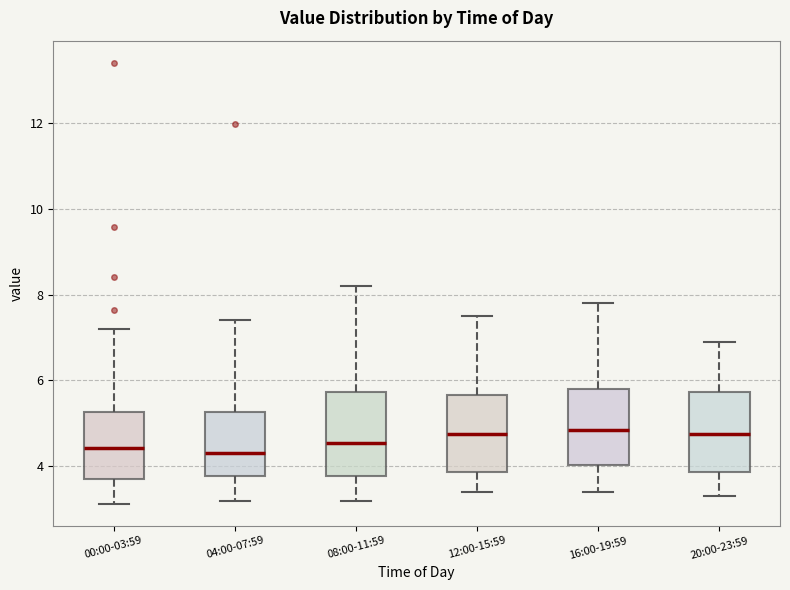

Reading left to right, read every box against the y-axis: the position of its median line, the range the box covers, and the ends of its whiskers. The values are not printed on the chart, so give them approximately, as read against the axis.

00:00-03:59: median 4.4, box 3.8 to 5.2, whiskers 3.2 to 7.2
04:00-07:59: median 4.4, box 3.8 to 5.2, whiskers 3.2 to 7.4
08:00-11:59: median 4.6, box 3.8 to 5.8, whiskers 3.2 to 8.2
12:00-15:59: median 4.8, box 3.8 to 5.6, whiskers 3.4 to 7.6
16:00-19:59: median 4.8, box 4.0 to 5.8, whiskers 3.4 to 7.8
20:00-23:59: median 4.8, box 3.8 to 5.8, whiskers 3.4 to 7.0